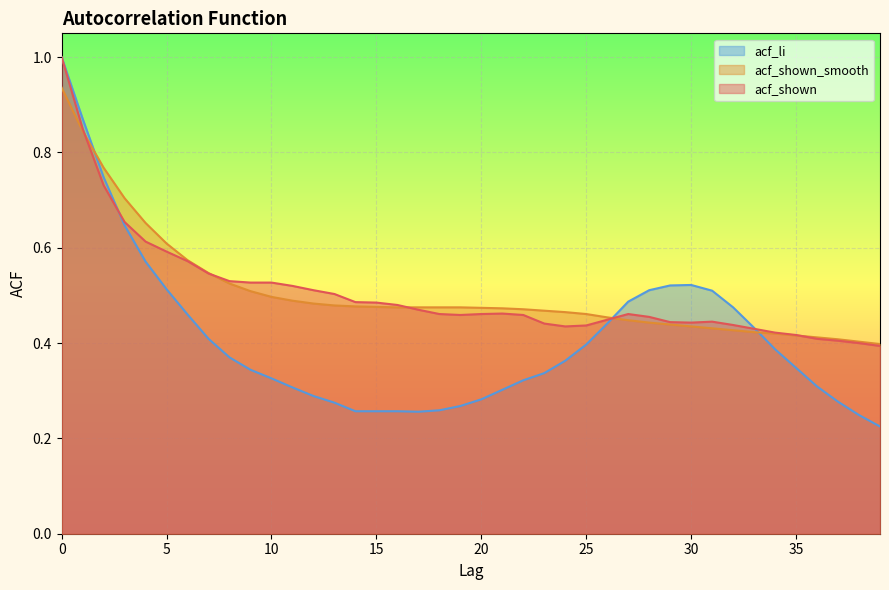

Which has a higher value, 15 or 19?

15